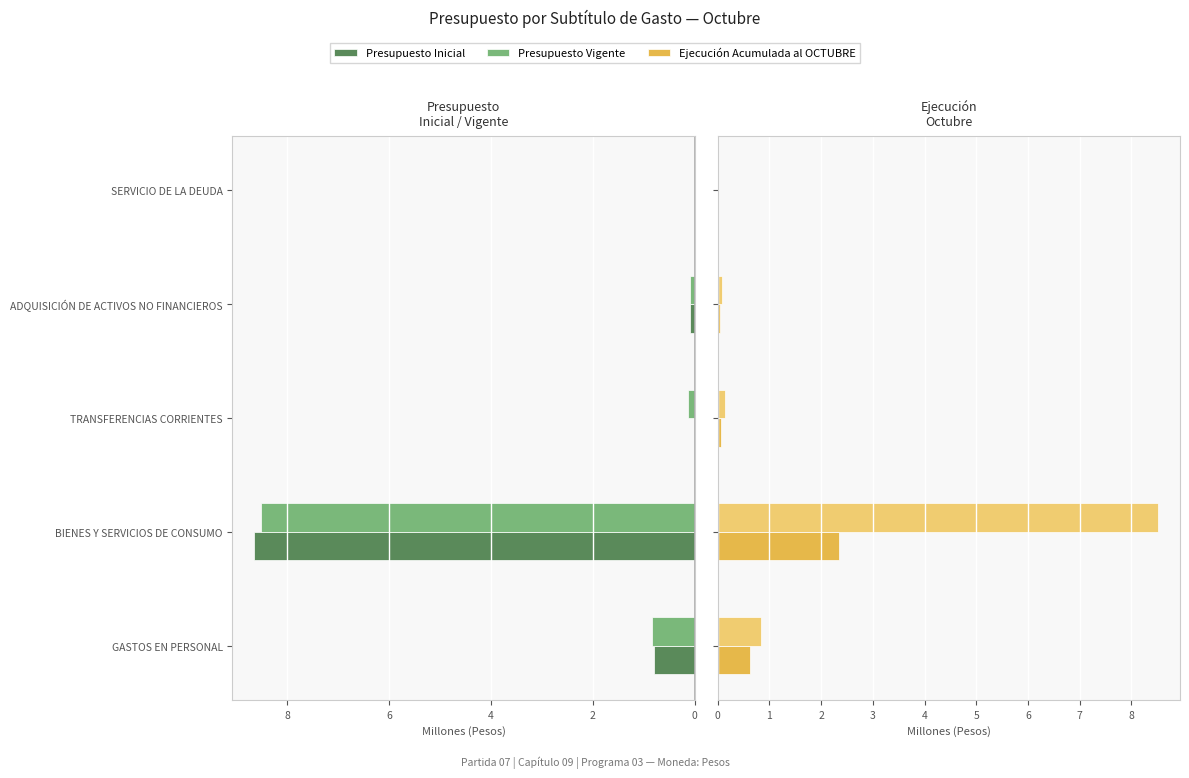

The value of Presupuesto Inicial at TRANSFERENCIAS CORRIENTES is -3.3. True or false?

False